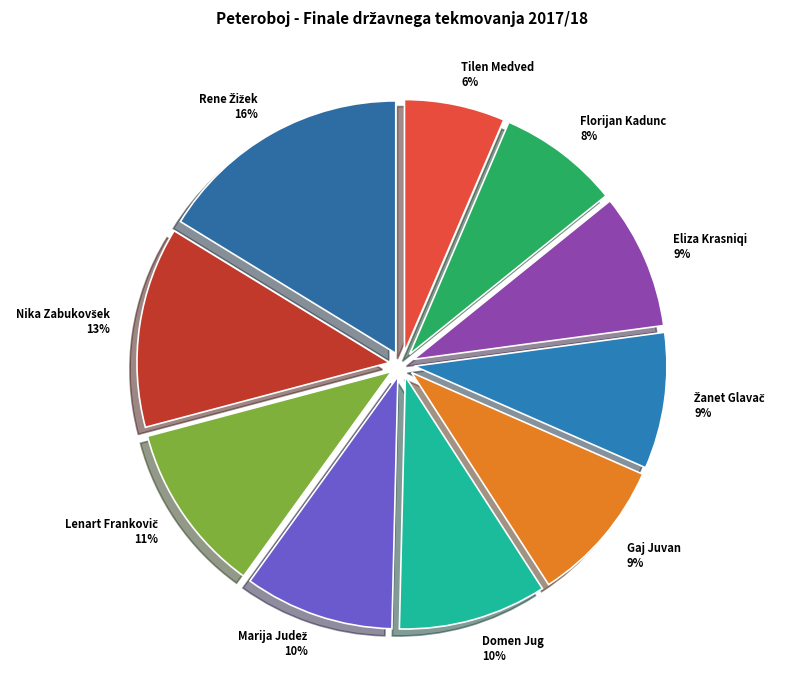

What is the smallest slice in the pie chart?

Tilen Medved